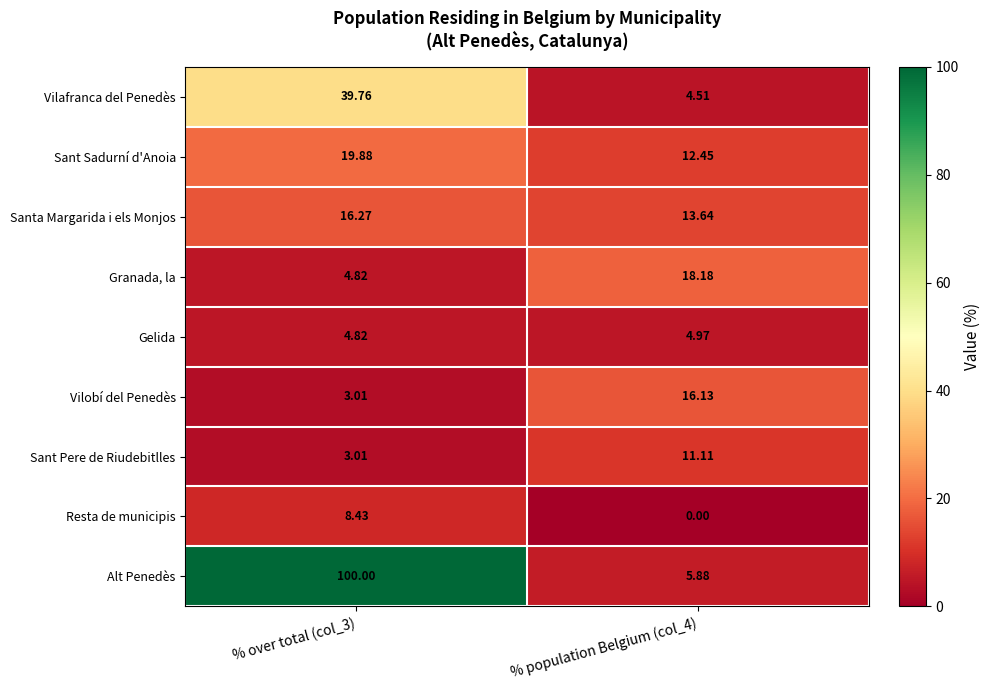

Which series changed the most between % over total (col_3) and % population Belgium (col_4)?

Alt Penedès